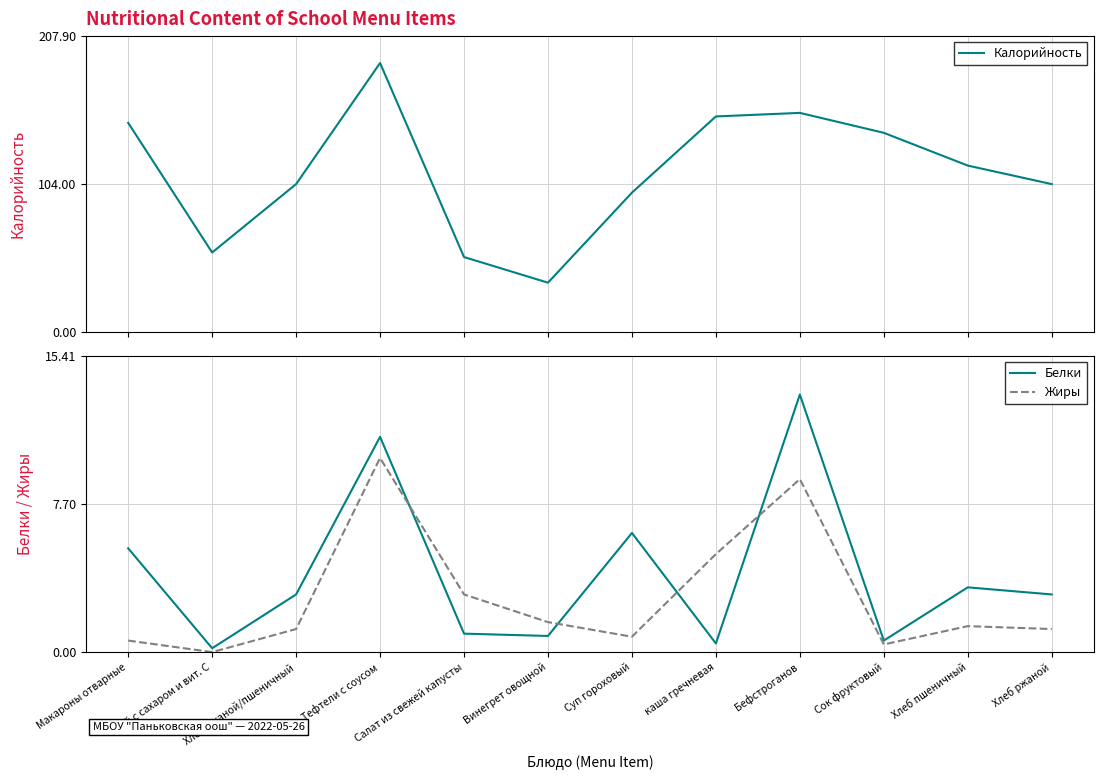

List the labels in order of Жиры value, smallest first.

Чай с сахаром и вит. С, Сок фруктовый, Макароны отварные, Суп гороховый, Хлеб ржаной/пшеничный, Хлеб ржаной, Хлеб пшеничный, Винегрет овощной, Салат из свежей капусты, каша гречневая, Бефстроганов, Тефтели с соусом